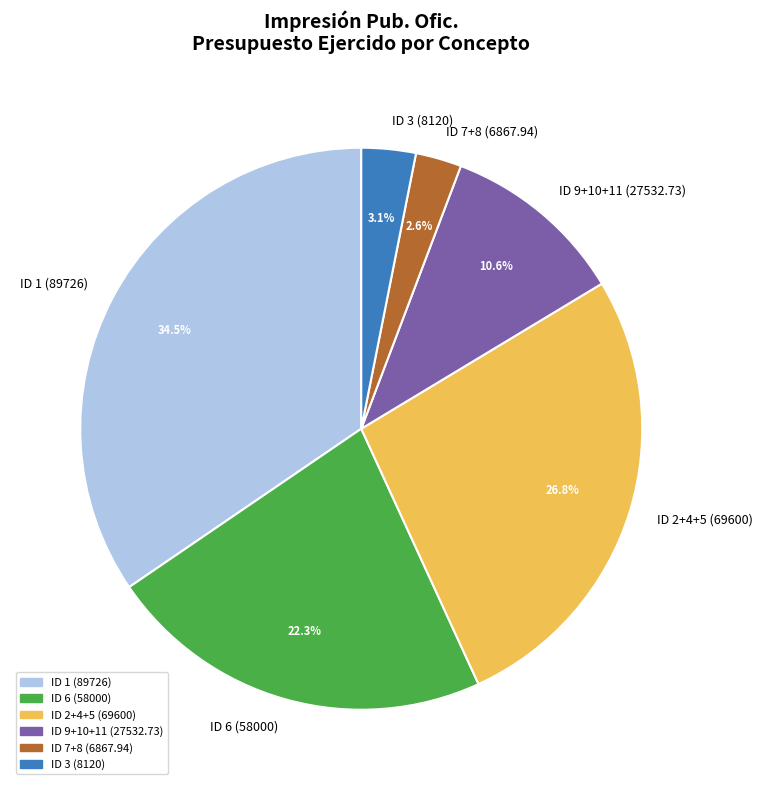

Is the sum of ID 7+8 (6867.94) and ID 1 (89726) greater than half?

No